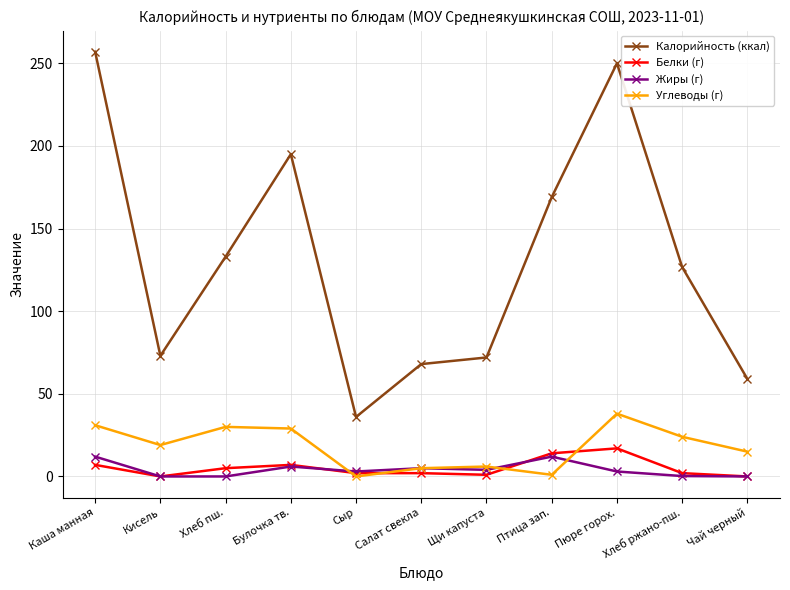

Is the value of Жиры (г) at Щи капуста greater than the value of Углеводы (г) at Кисель?

No